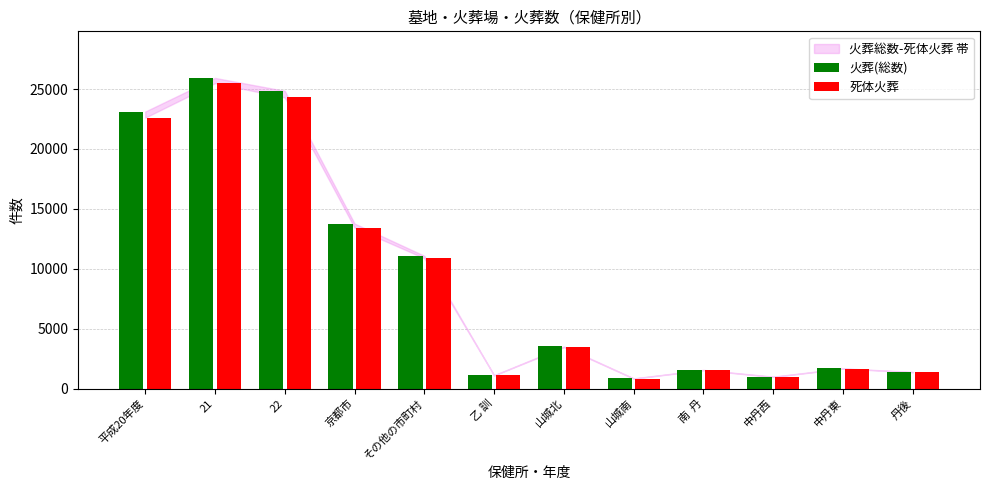

What is the maximum value shown in the chart?

25928